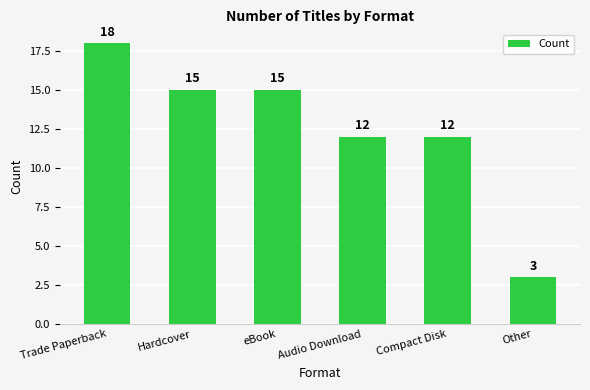

Reading right to left, transcribe all the data shown in this chart.

3	12	12	15	15	18